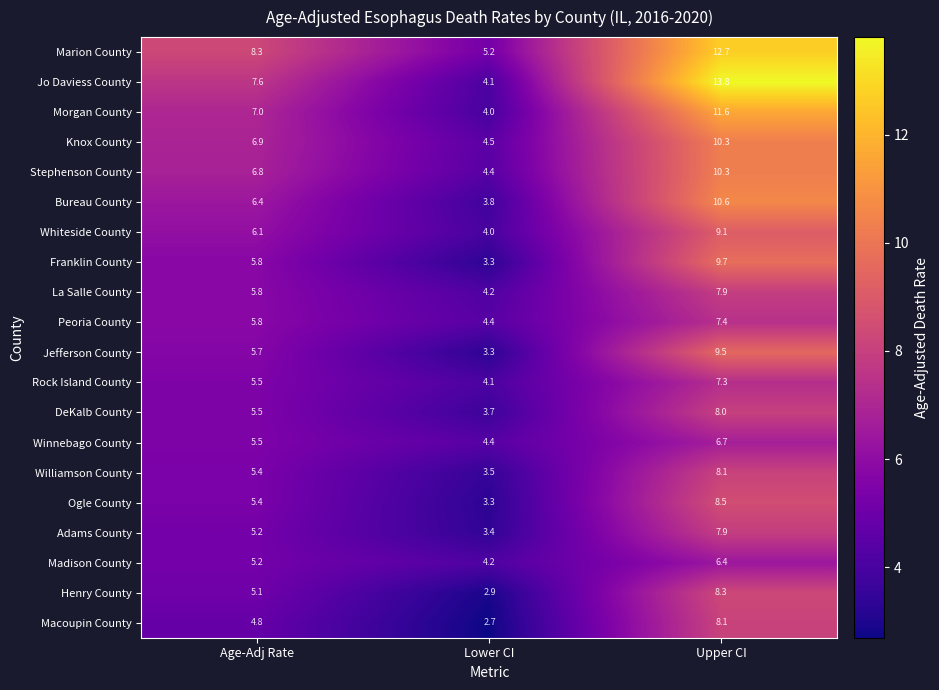

Between Age-Adj Rate and Upper CI, which series saw the biggest shift?

Jo Daviess County